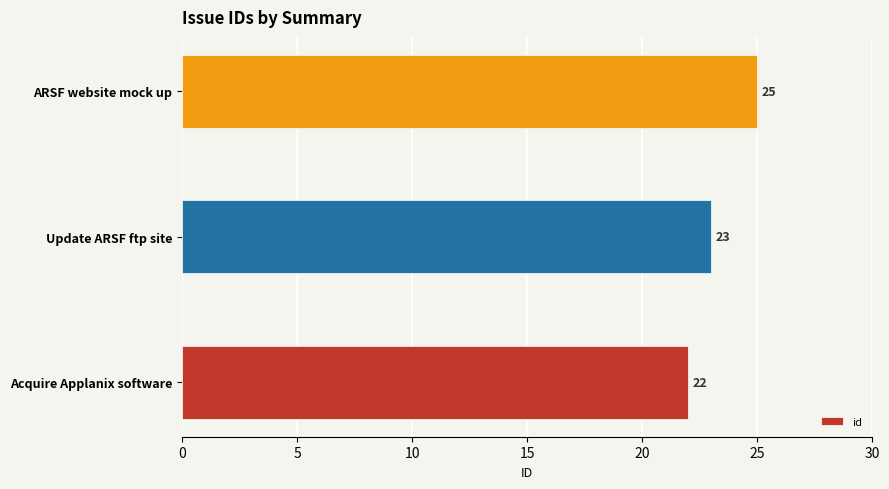

Count the number of categories in the chart.

3